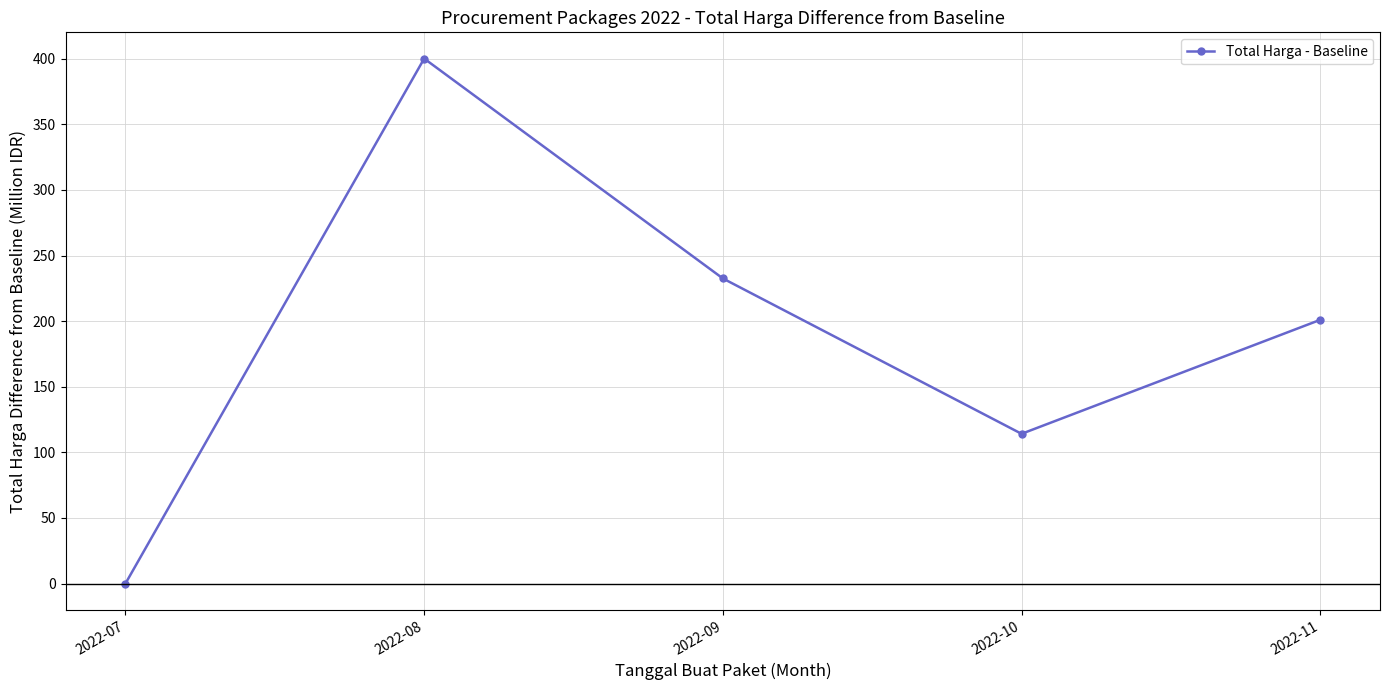

Count the number of categories in the chart.

5